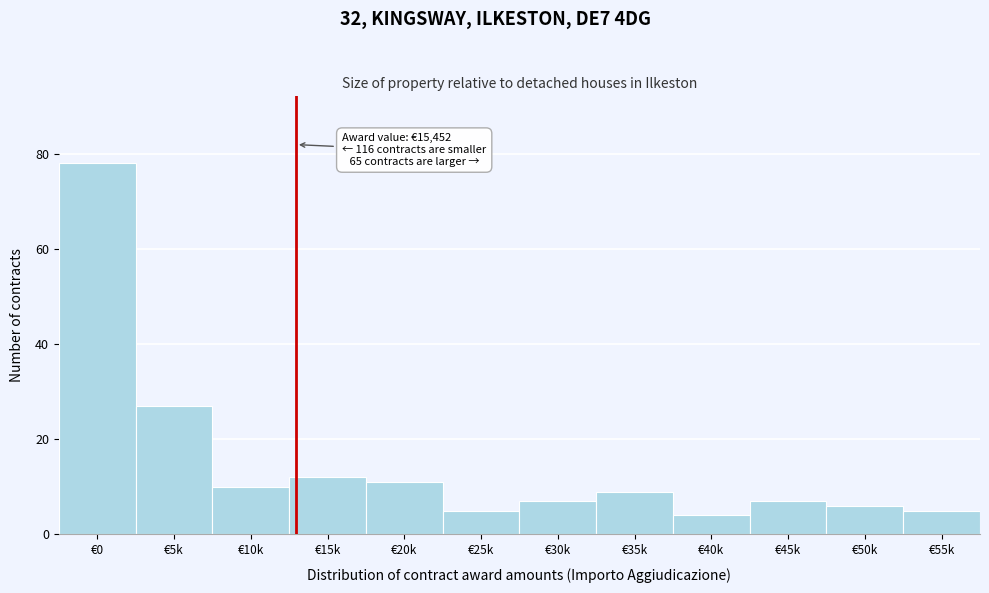

Reading right to left, list all the values displayed in this chart.

€55k=5	€50k=6	€45k=7	€40k=4	€35k=9	€30k=7	€25k=5	€20k=11	€15k=12	€10k=10	€5k=27	€0=78